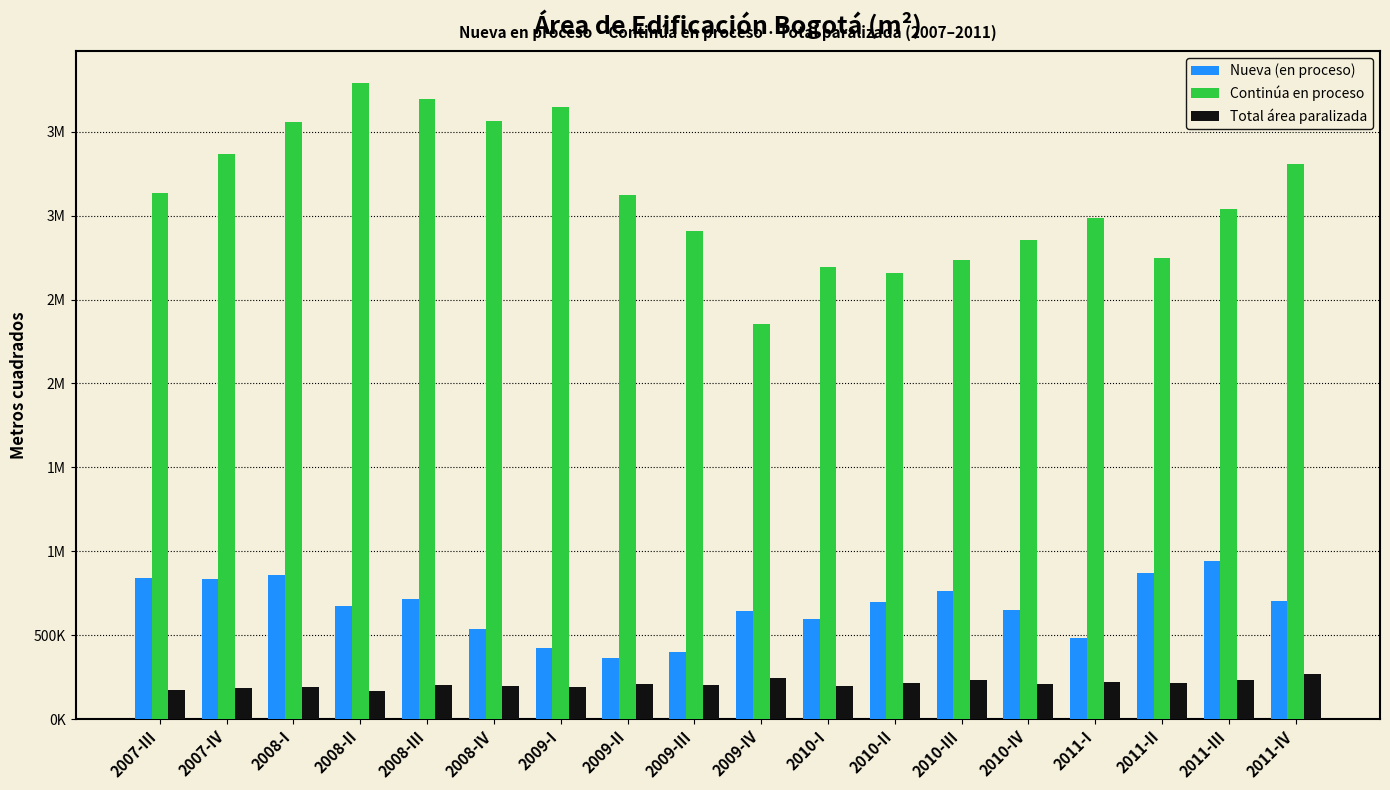

At which category does the chart reach its minimum across all series?

2008-II